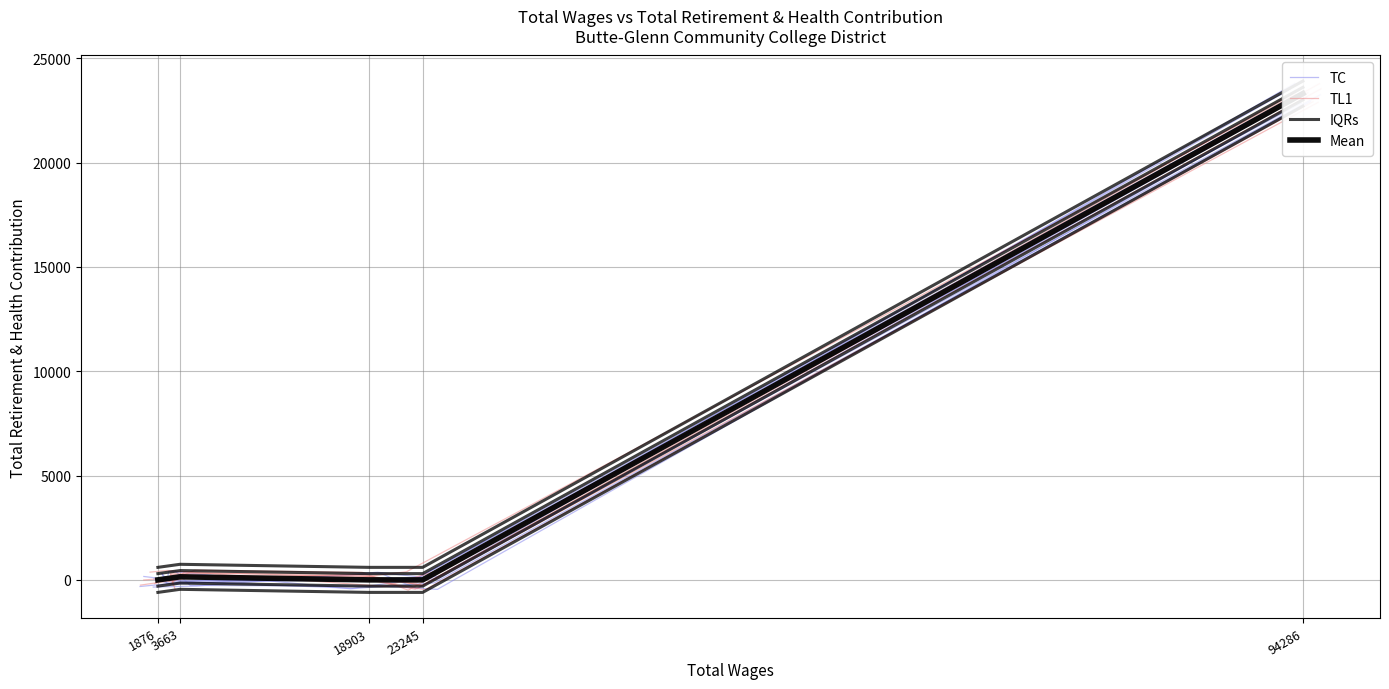

The value of IQRs at 23245 is -600.0. True or false?

True